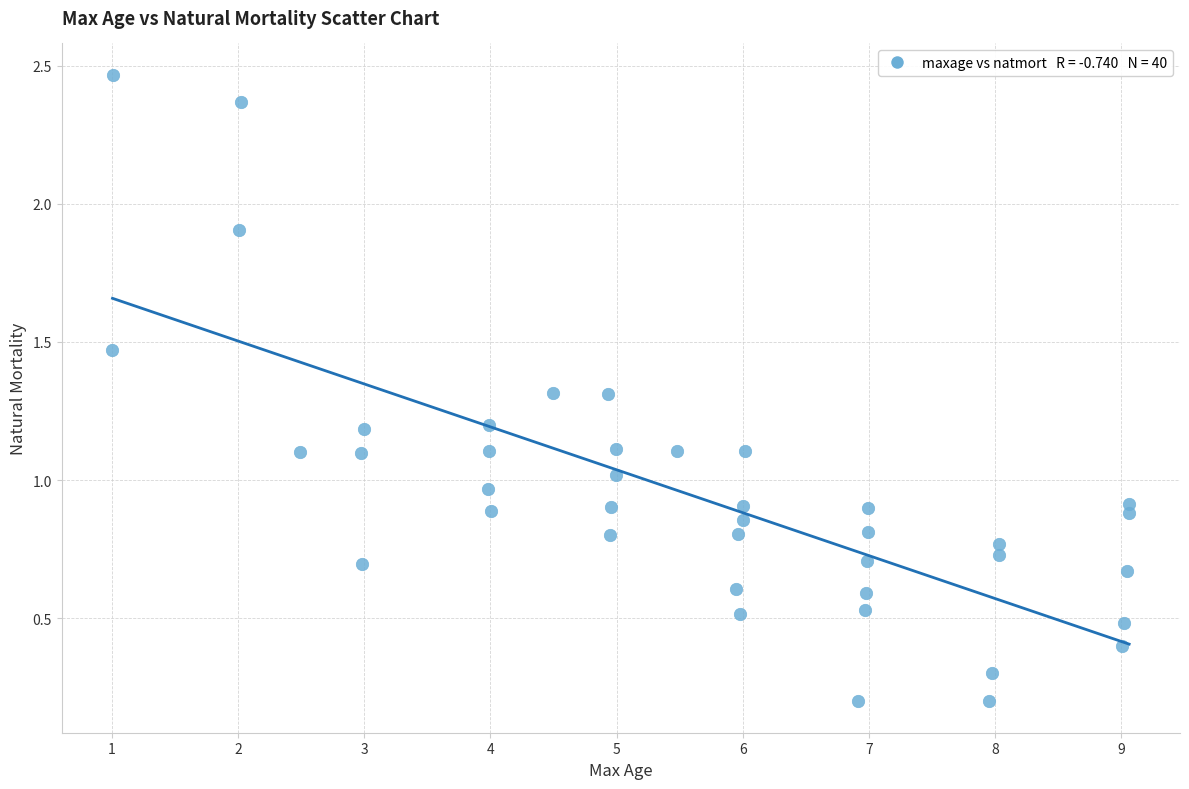

What is the range of X values (max minus min)?

8.1